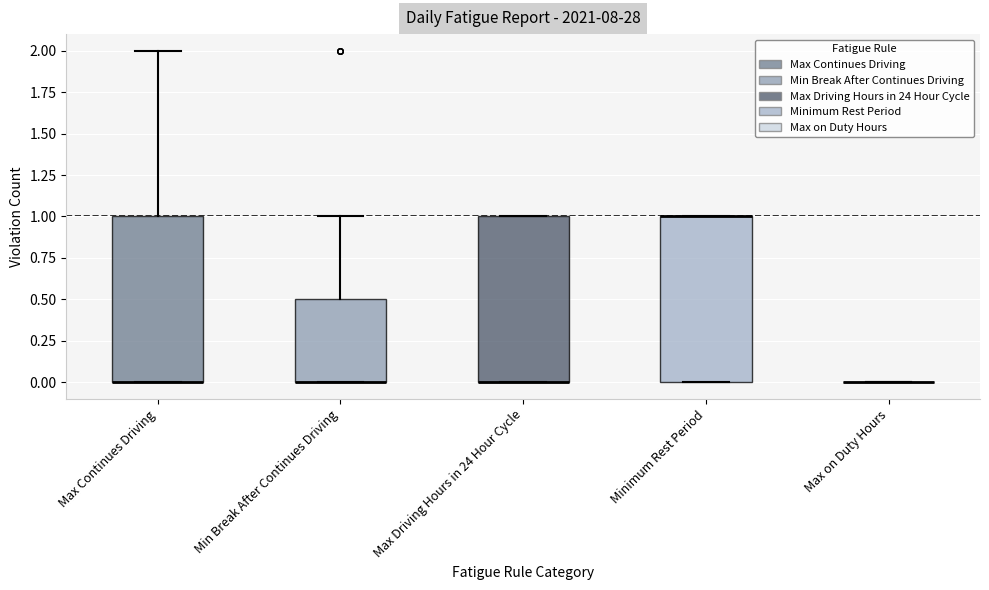

Reading left to right, transcribe this box plot: for each box, give where its median line is, the range the box spans, and where its two whiskers end, as read against the y-axis. The values are not printed on the chart, so give them approximately, as read against the axis.

Max Continues Driving: median 0.0 (drawn on the box's lower edge), box 0.0 to 1.0, whiskers 0.0 to 2.0
Min Break After Continues Driving: median 0.0 (drawn on the box's lower edge), box 0.0 to 0.5, whiskers 0.0 to 1.0
Max Driving Hours in 24 Hour Cycle: median 0.0 (drawn on the box's lower edge), box 0.0 to 1.0, whiskers 0.0 to 1.0
Minimum Rest Period: median 1.0 (drawn on the box's upper edge), box 0.0 to 1.0, whiskers 0.0 to 1.0
Max on Duty Hours: box collapsed to a line at 0.0, whiskers 0.0 to 0.0